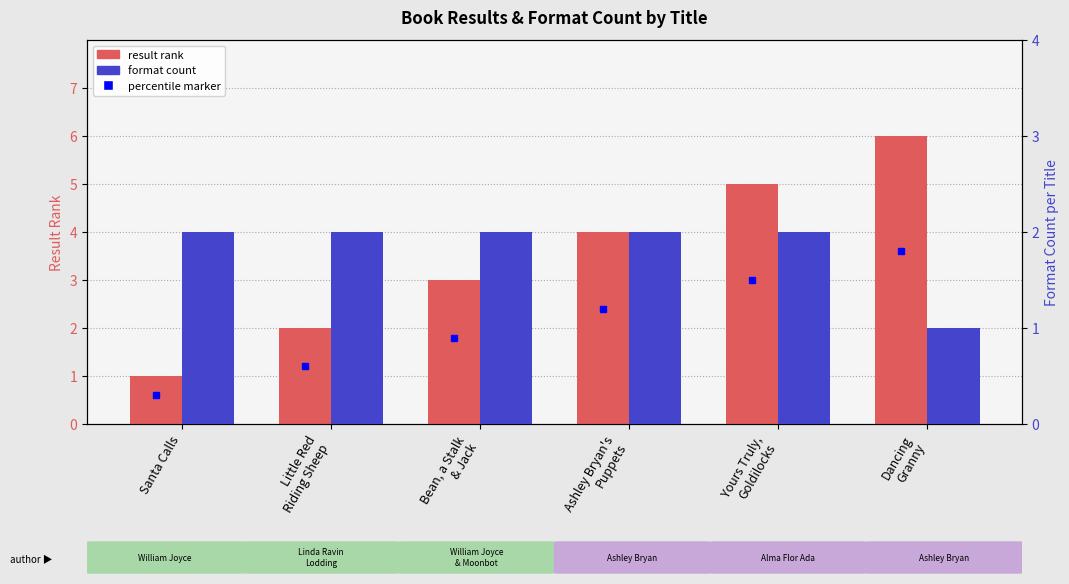

List the labels in order of Format Count value, largest first.

Santa Calls, Little Red
Riding Sheep, Bean, a Stalk
& Jack, Ashley Bryan's
Puppets, Yours Truly,
Goldilocks, Dancing
Granny